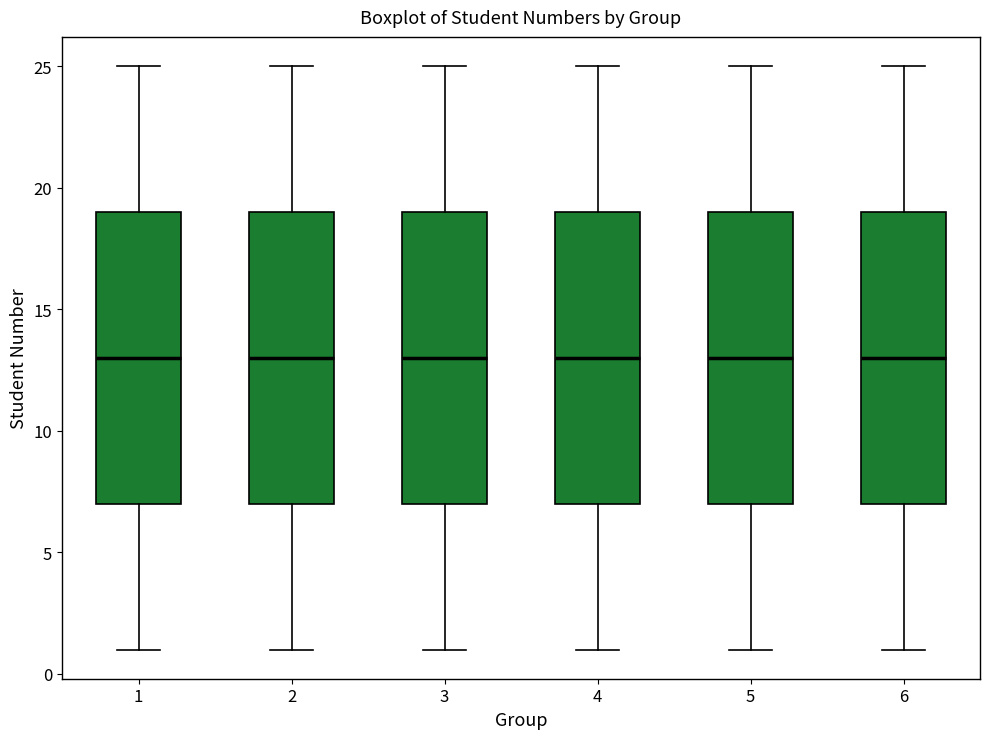

Where does the upper whisker of the box at x = 5 end on the y-axis? The values are not printed on the chart, so give them approximately, as read against the axis.

25